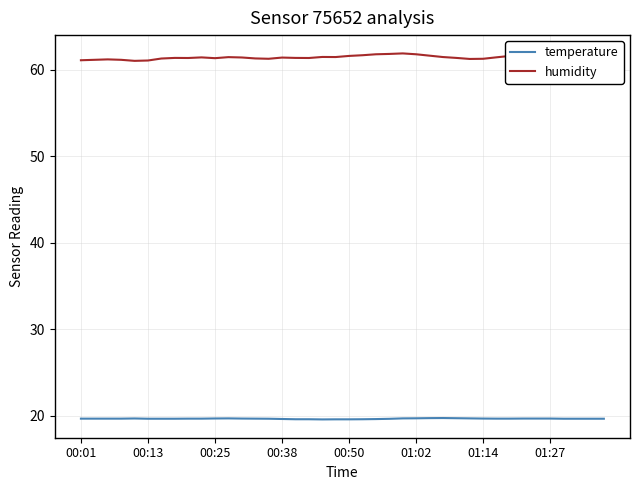

True or false: temperature and humidity intersect in this chart.

False